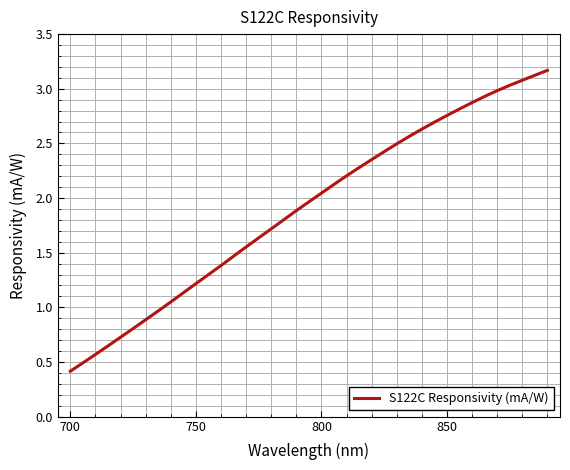

What is the greatest value displayed?

3.2